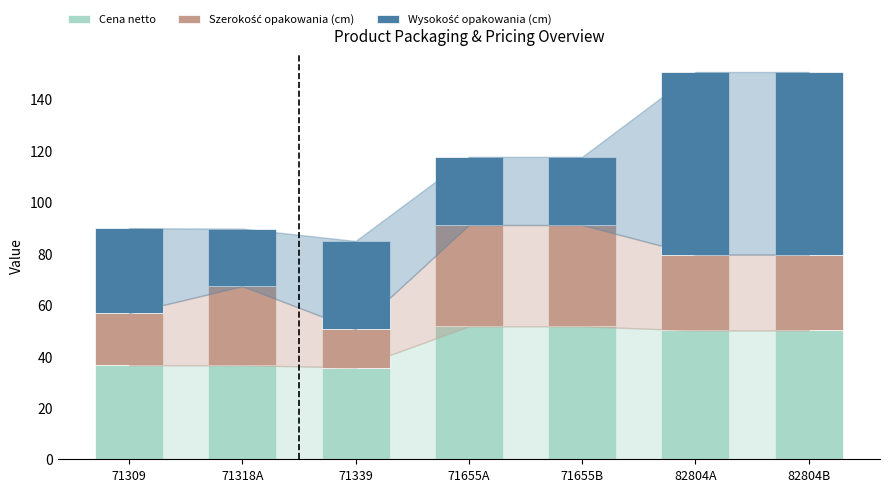

Reading left to right, extract all data points from this chart.

Cena netto: 71309=36.6	71318A=36.6	71339=35.7	71655A=51.7	71655B=51.7	82804A=50.1	82804B=50.1
Szerokość opakowania (cm): 71309=20.3	71318A=30.7	71339=14.9	71655A=39.4	71655B=39.4	82804A=29.5	82804B=29.5
Wysokość opakowania (cm): 71309=33.0	71318A=22.4	71339=34.3	71655A=26.5	71655B=26.5	82804A=71.0	82804B=71.0